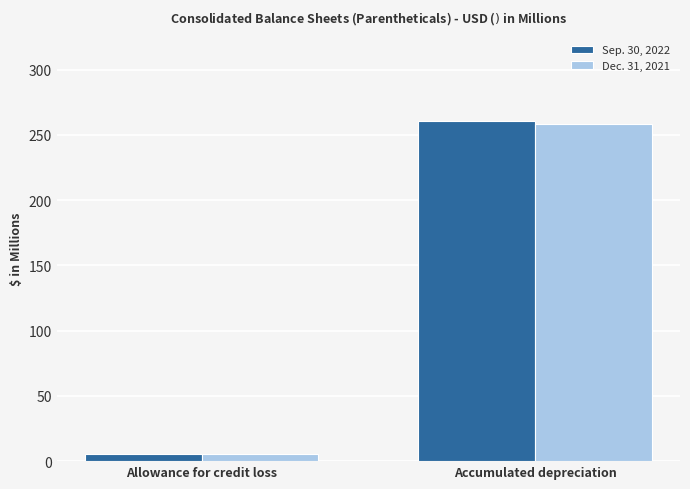

At how many categories does at least one series exceed 128?

1